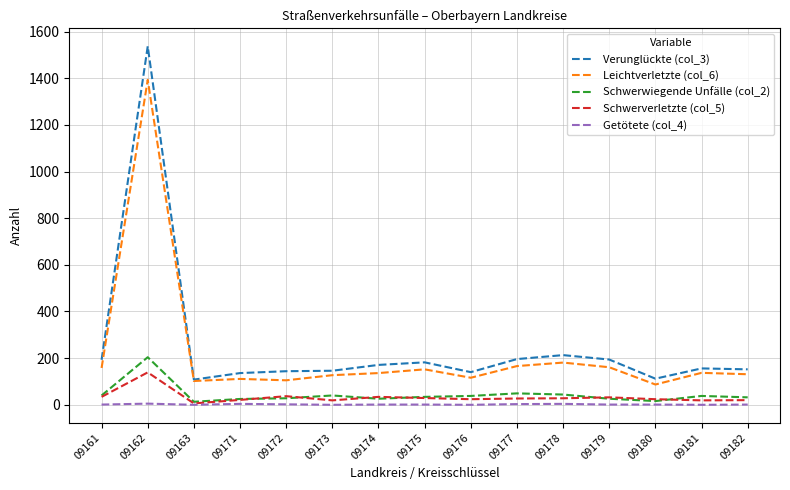

What is the greatest value displayed?

1537